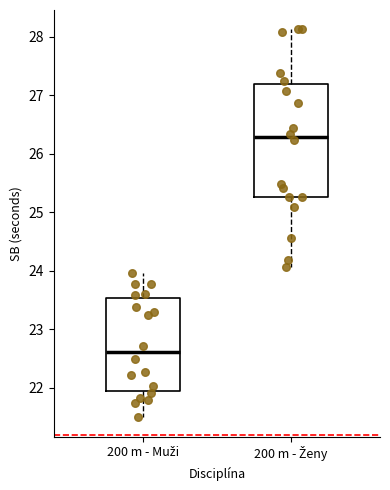

Reading left to right, read every box against the y-axis: the position of its median line, the range the box covers, and the ends of its whiskers. The values are not printed on the chart, so give them approximately, as read against the axis.

200 m - Muži: median 22.6, box 22.0 to 23.5, whiskers 21.5 to 24.0
200 m - Ženy: median 26.3, box 25.3 to 27.2, whiskers 24.1 to 28.1